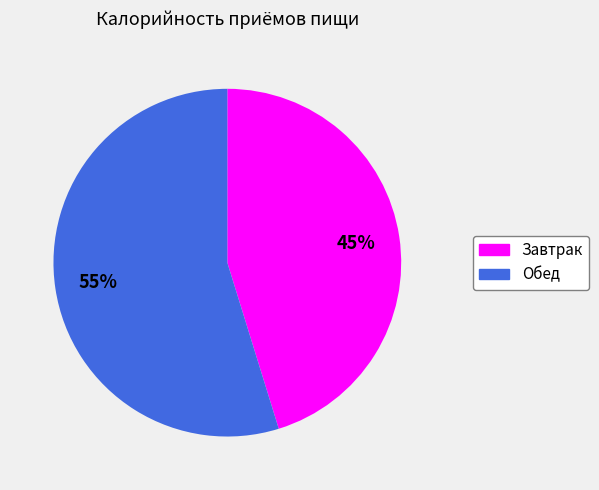

To the nearest percent, what portion does Обед represent?

55%